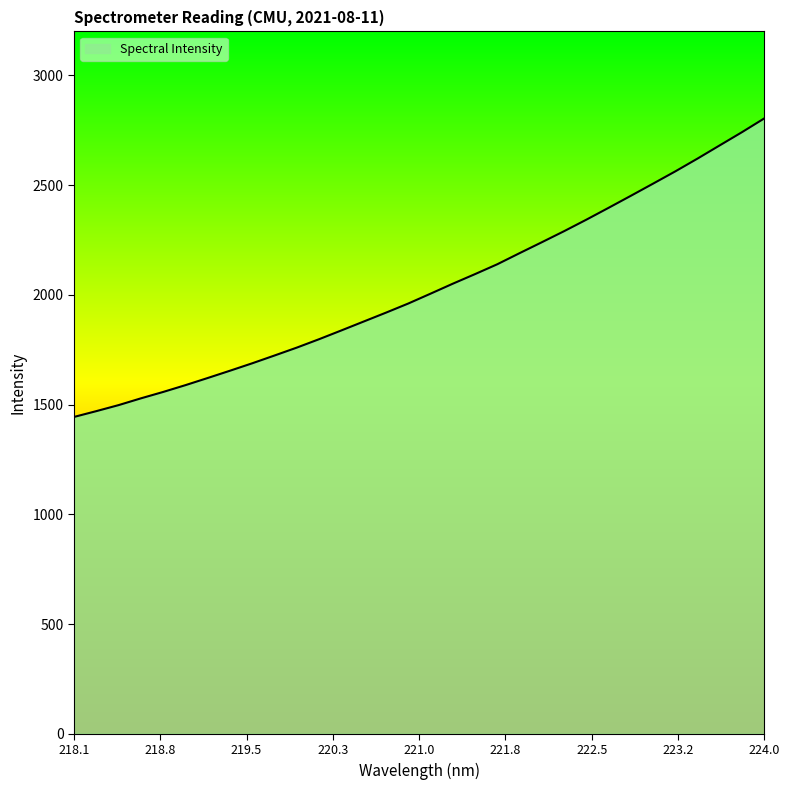

What is the maximum value shown in the chart?

2803.7